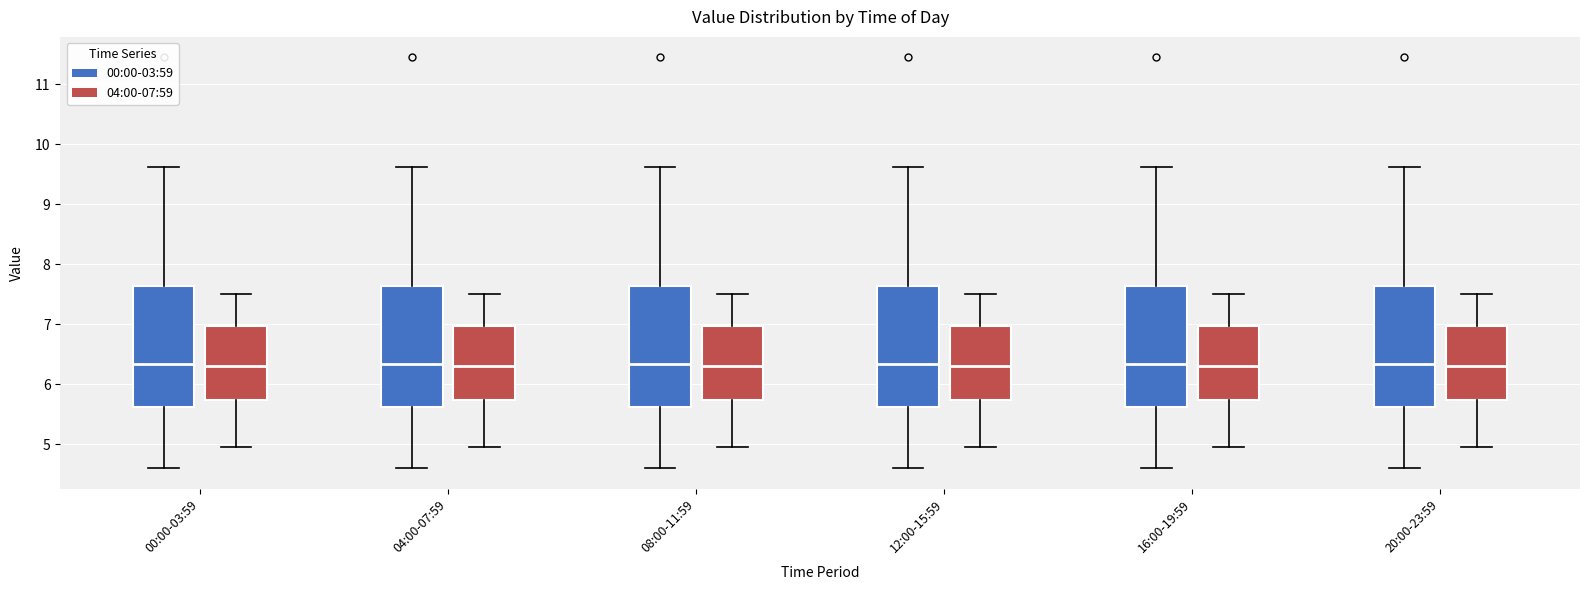

Where does the median line of the box for 08:00-11:59 (04:00-07:59) sit on the y-axis? The values are not printed on the chart, so give them approximately, as read against the axis.

6.3